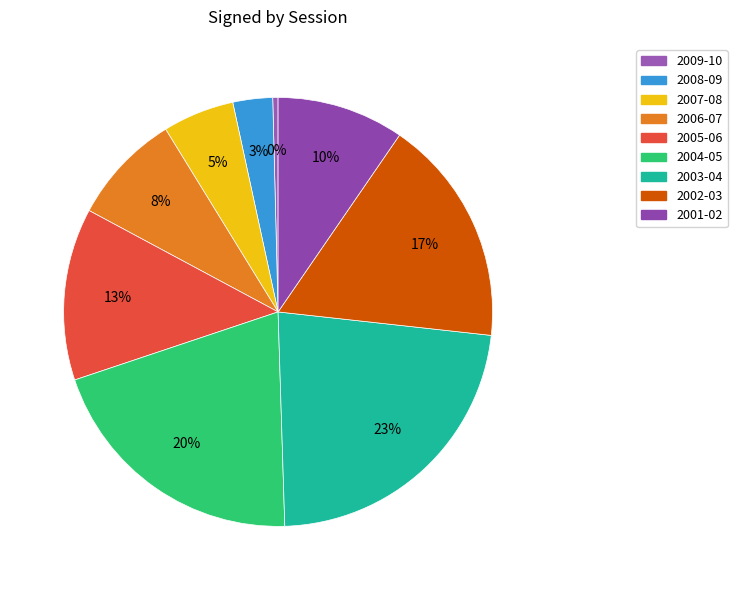

What is the change in value from 2006-07 to 2003-04?

+72